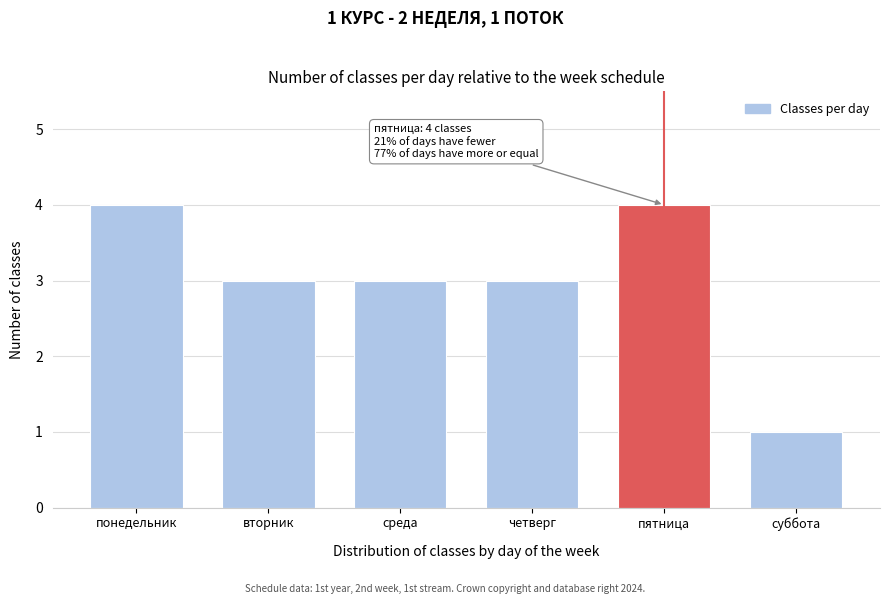

Reading right to left, what are all the values shown in this chart?

суббота=1	пятница=4	четверг=3	среда=3	вторник=3	понедельник=4